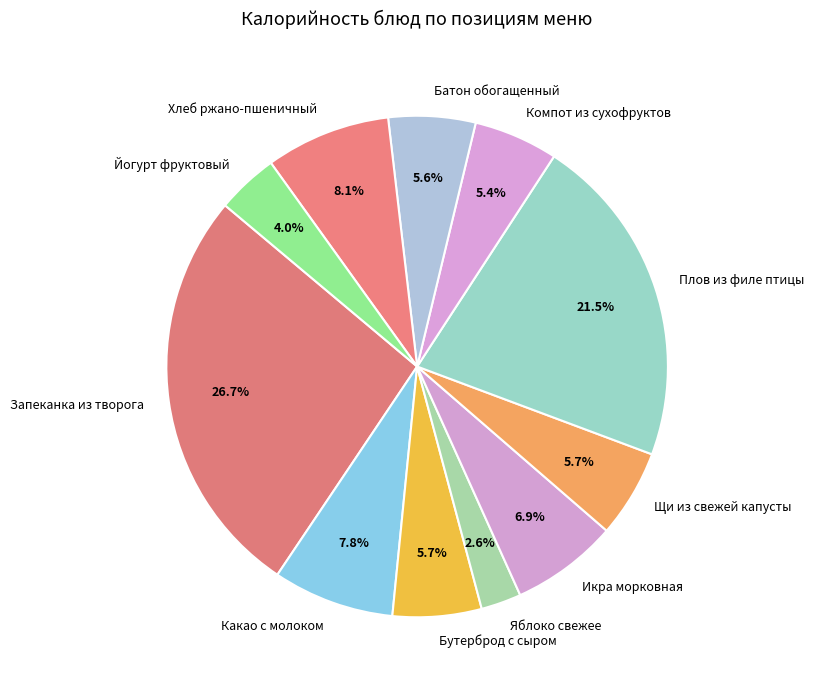

To the nearest percent, what is the average slice percentage?

9%